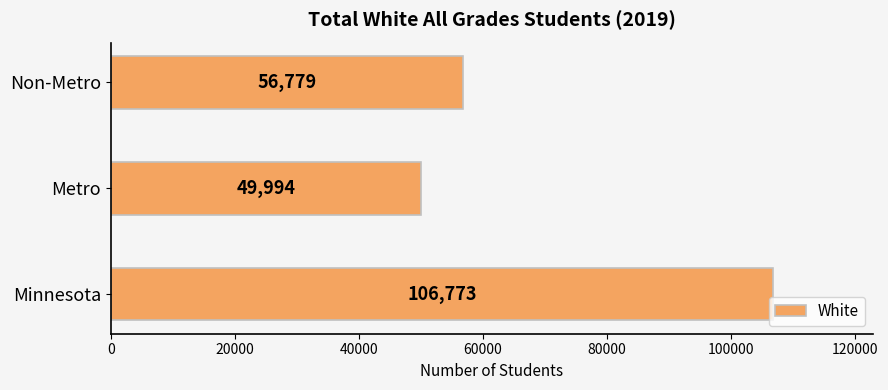

What is the difference between the maximum and minimum values?

56779